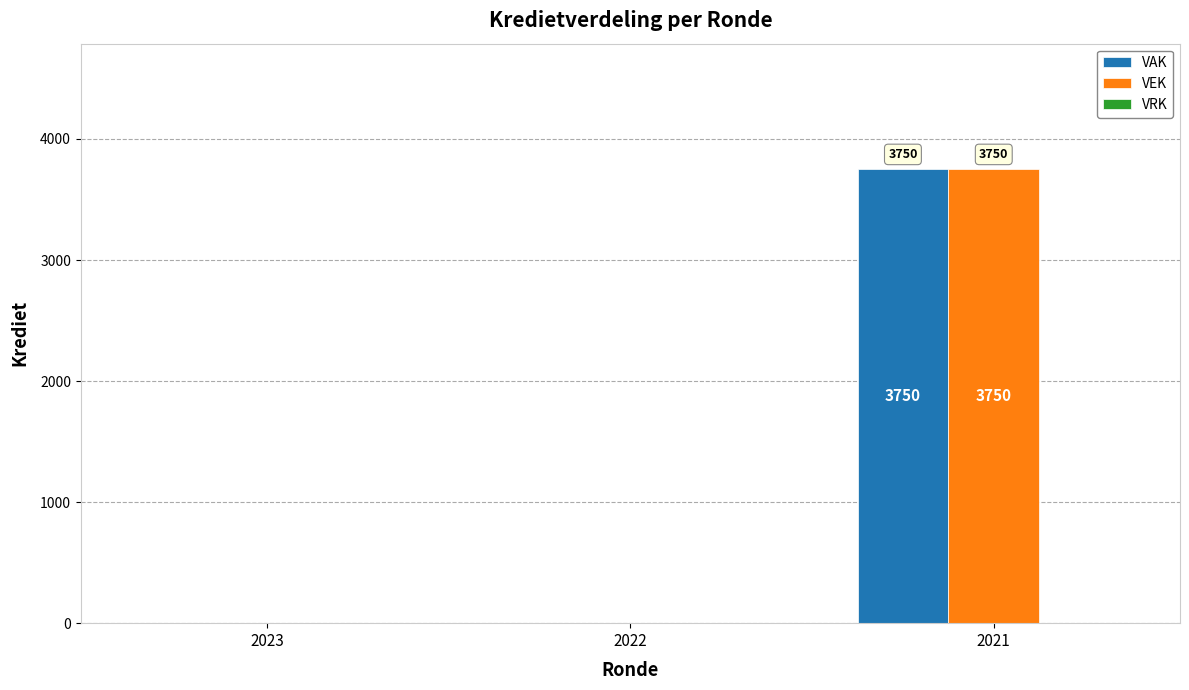

Does the chart contain stacked bars?

No